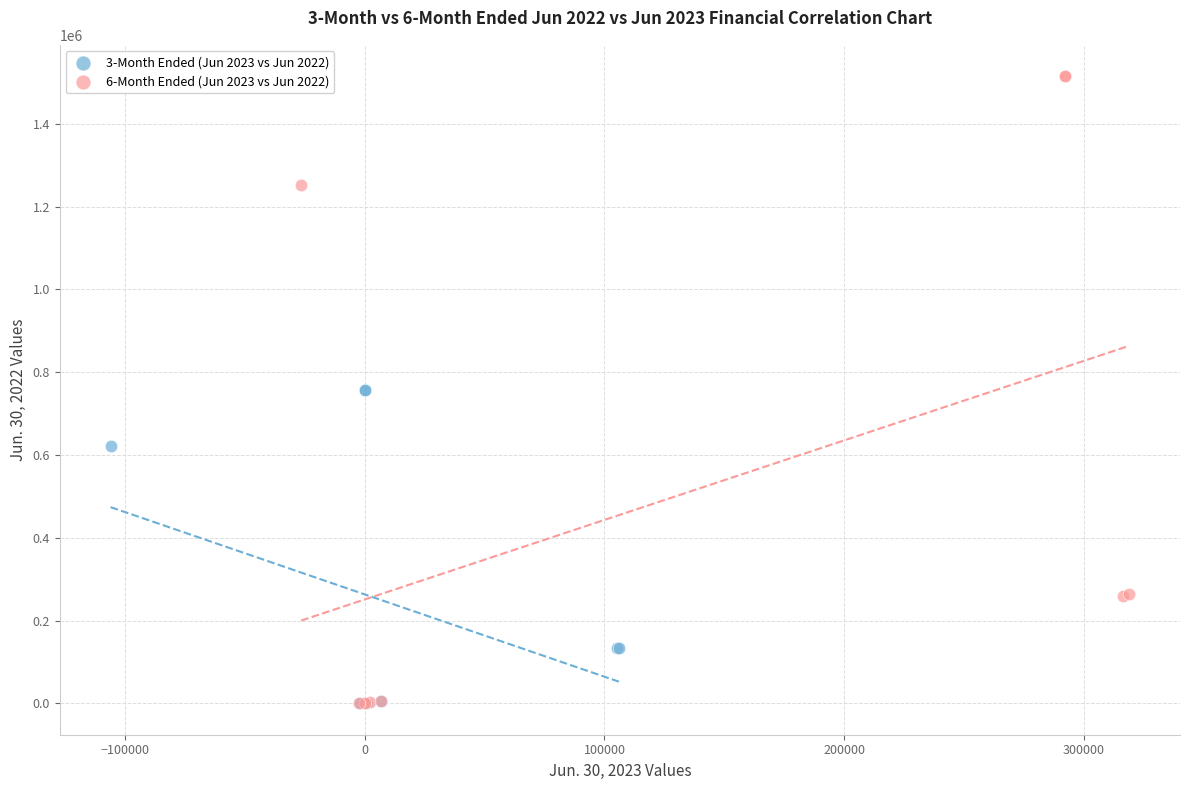

Which series has the widest spread of Y values?

6-Month Ended (Jun 2023 vs Jun 2022)